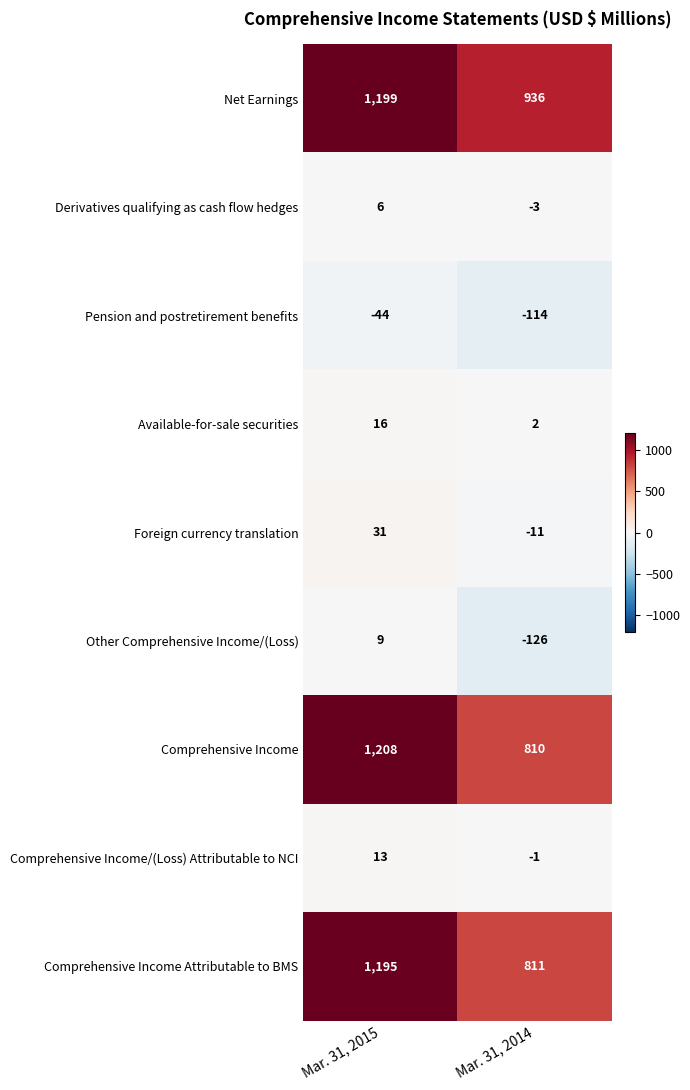

Which category has the highest value in the Available-for-sale securities series?

Mar. 31, 2015